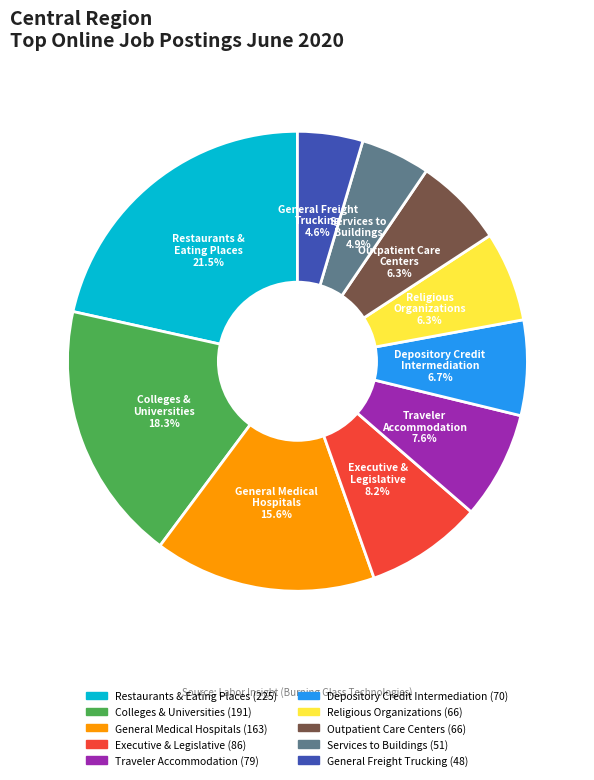

Does any single category account for the majority?

No